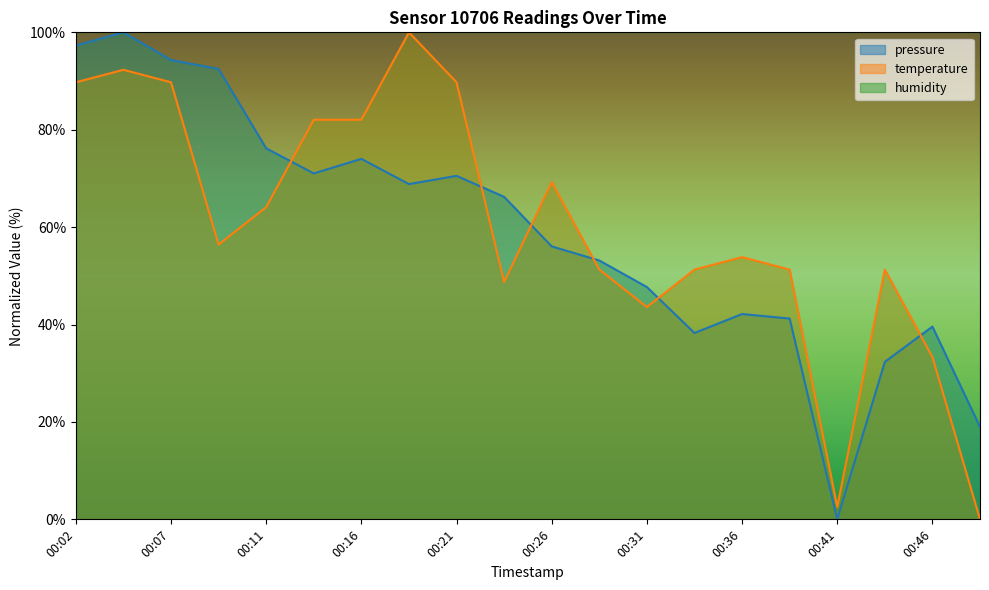

Which category has the highest value in the pressure series?

00:04